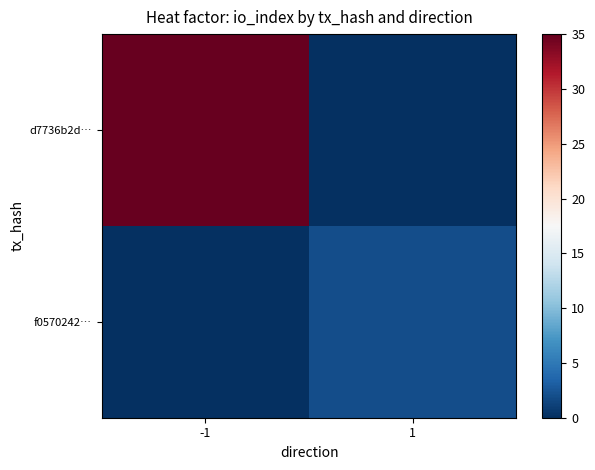

Which has a higher value, 1 or -1?

-1